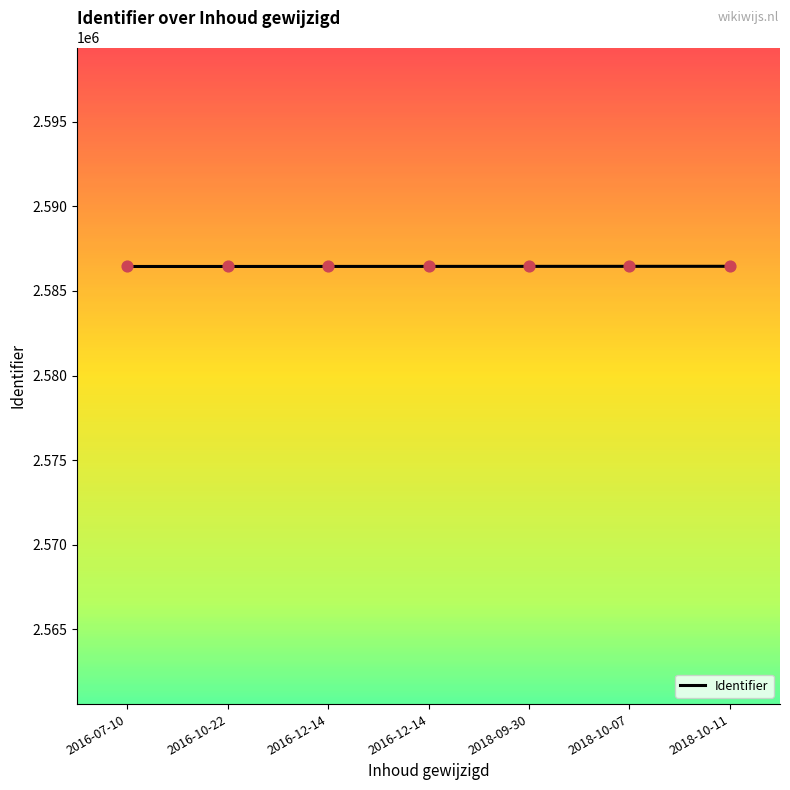

How many series are shown in this chart?

1